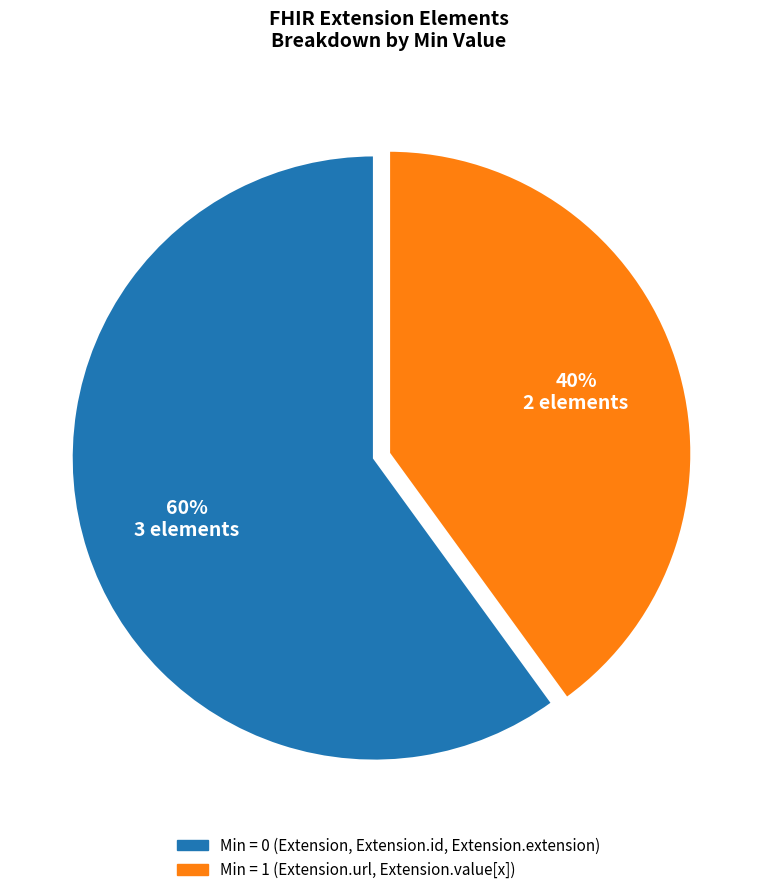

Does any single category account for the majority?

Yes